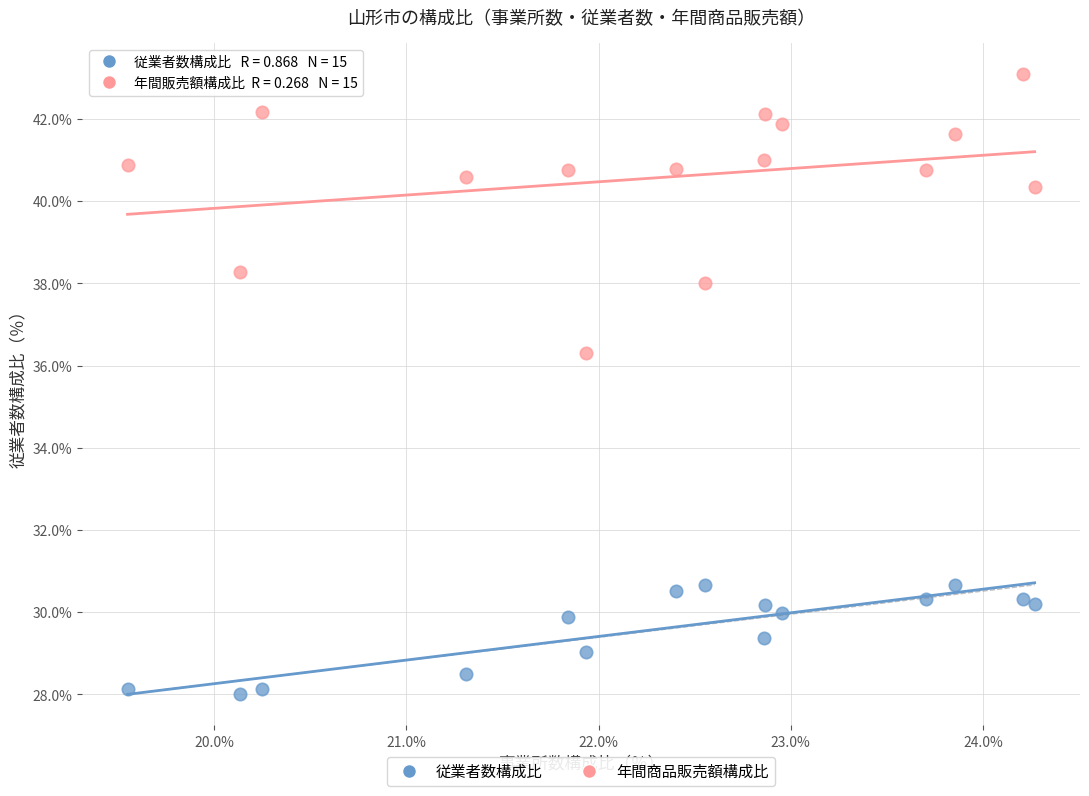

What are all the series names shown in the legend?

従業者数構成比, 年間商品販売額構成比